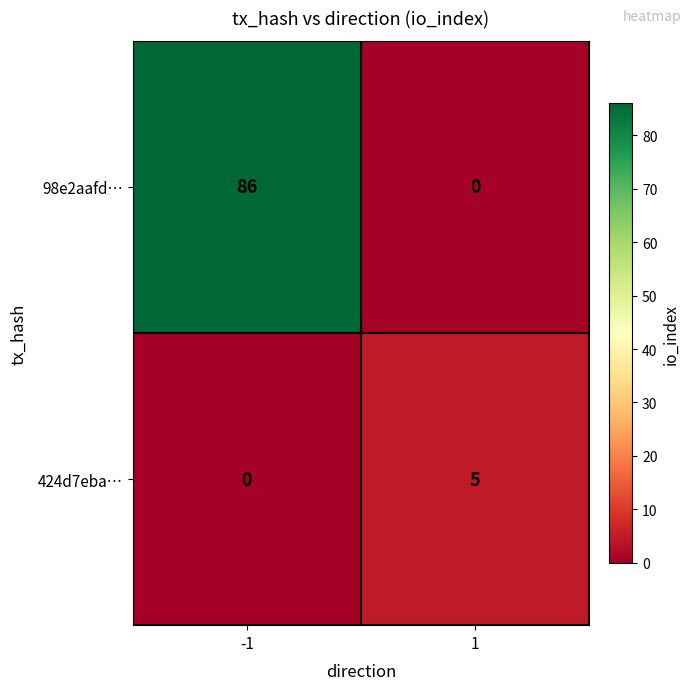

At which category is the sum across all series the highest?

-1